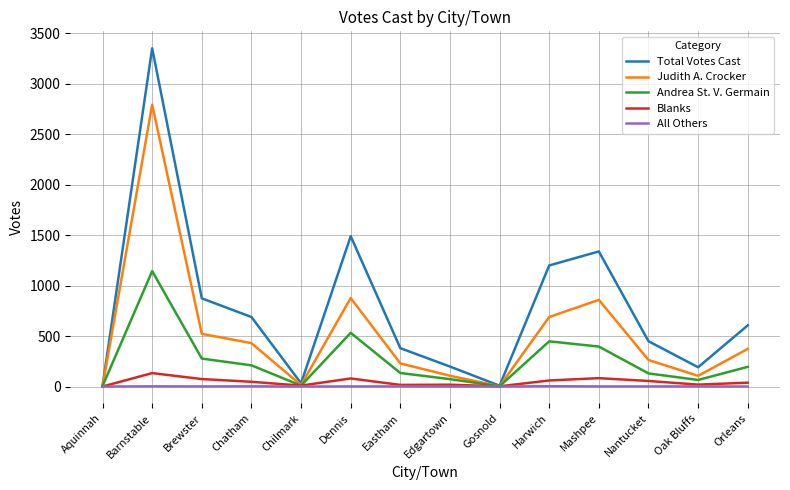

Which series has the largest total across all categories?

Total Votes Cast